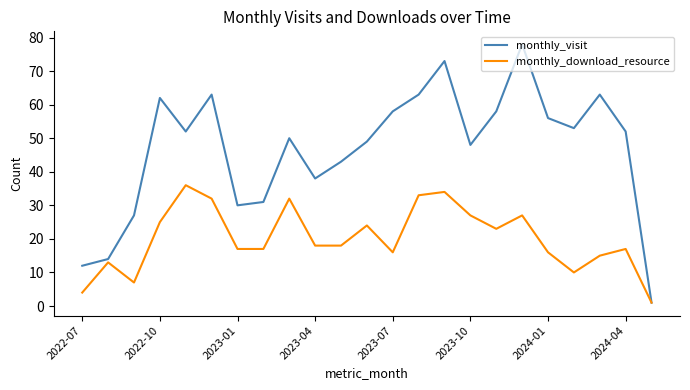

What is the difference between the maximum and minimum values in the monthly_download_resource series?

35